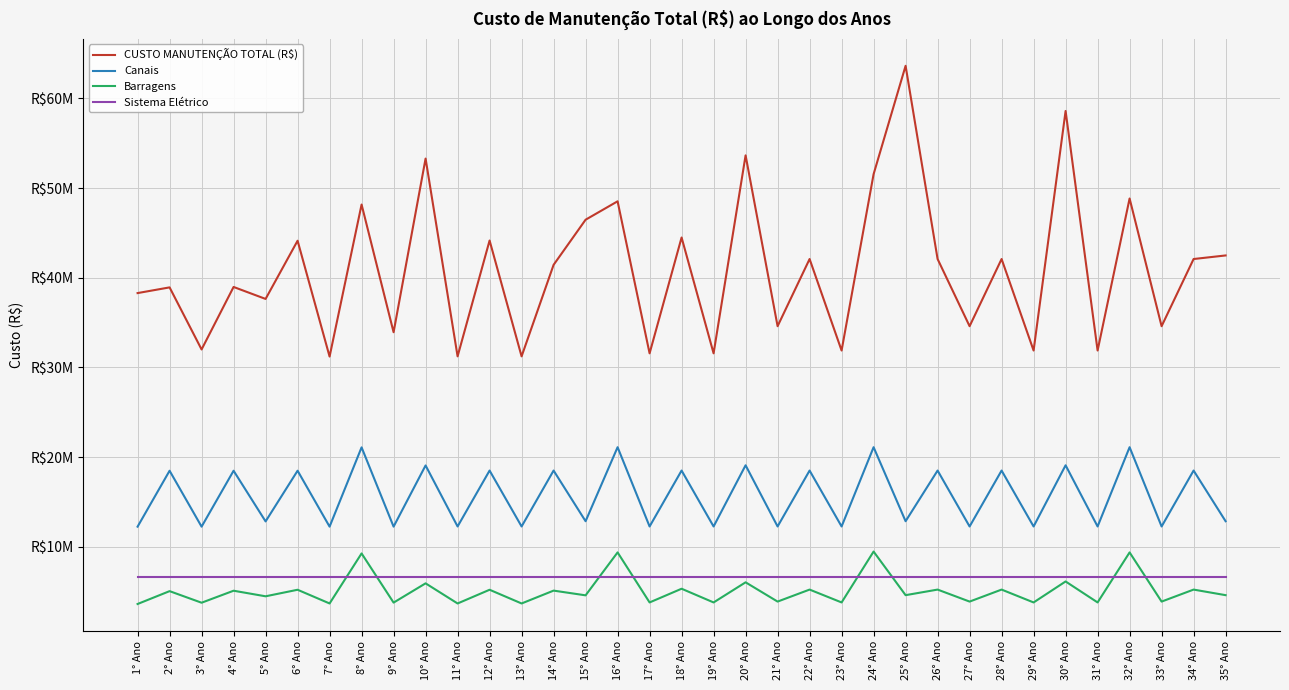

Is this an area chart (filled region under the line)?

No